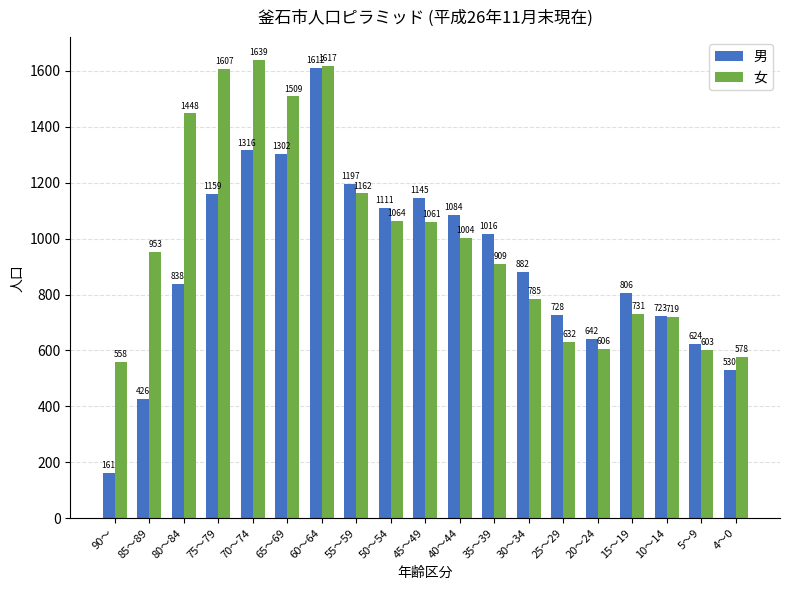

Is it true that 男 equals 1606 at 50～54?

False